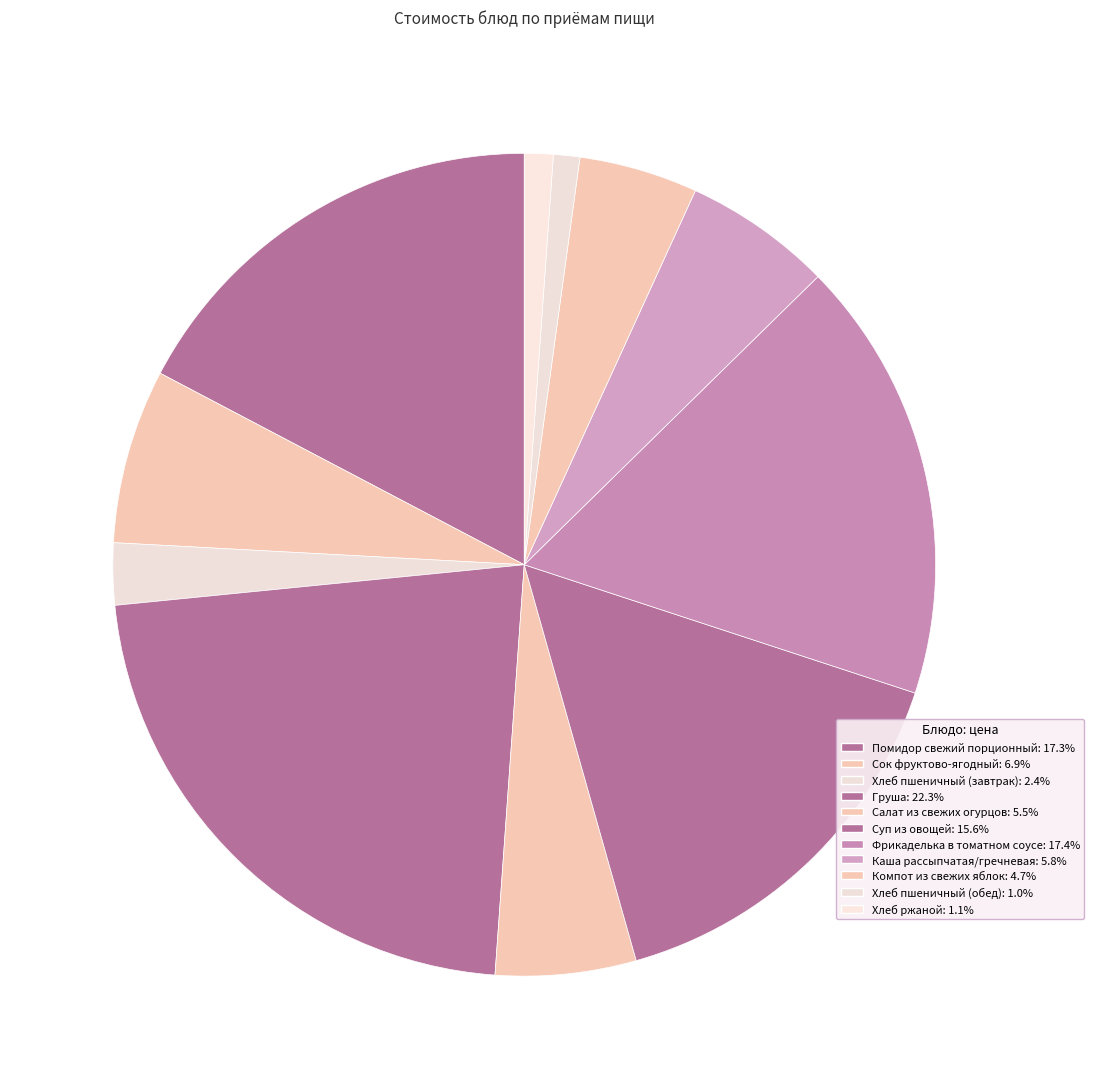

To the nearest percent, what is the average slice percentage?

9%